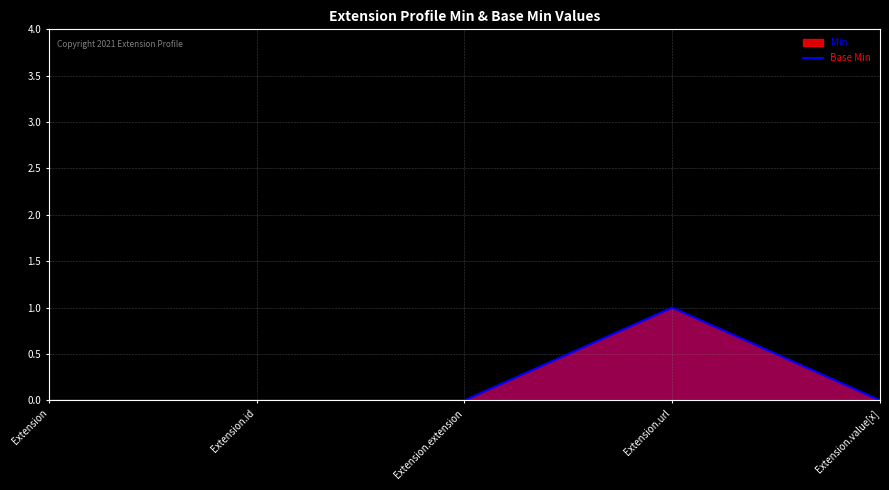

True or false: the data shows 0 at Extension.extension.

True